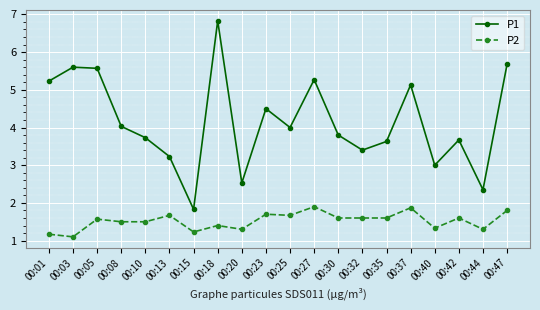

At which label does P1 reach its minimum?

00:15